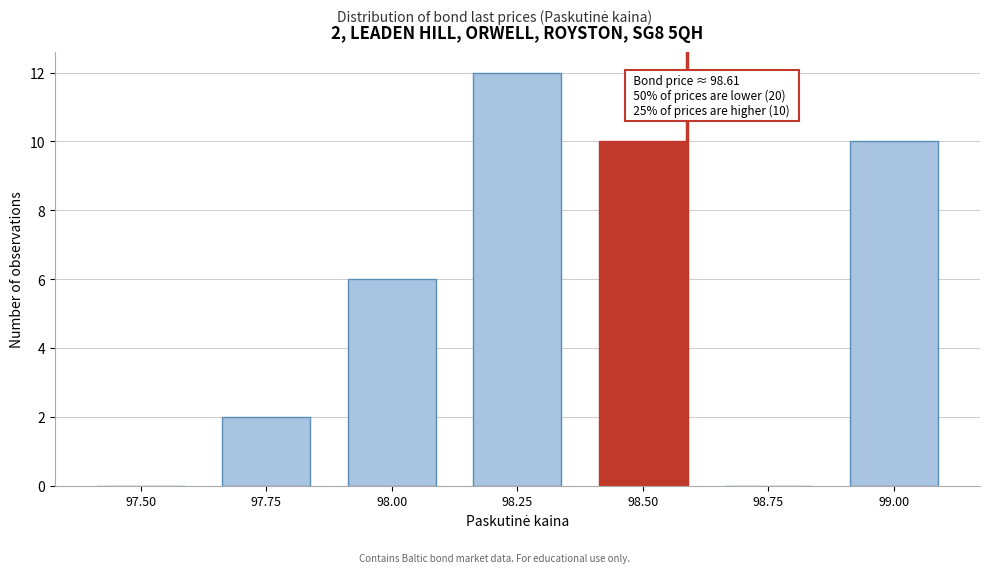

Reading right to left, list all the values displayed in this chart.

99.00=10	98.75=0	98.50=10	98.25=12	98.00=6	97.75=2	97.50=0